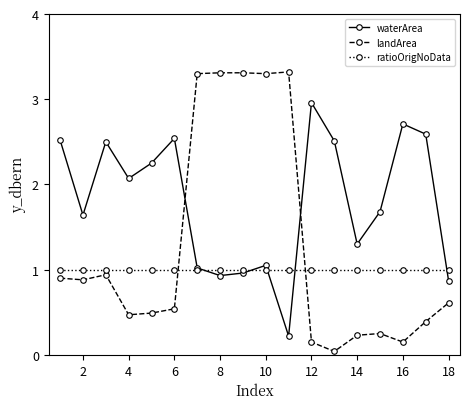

Which series has the largest total across all categories?

waterArea